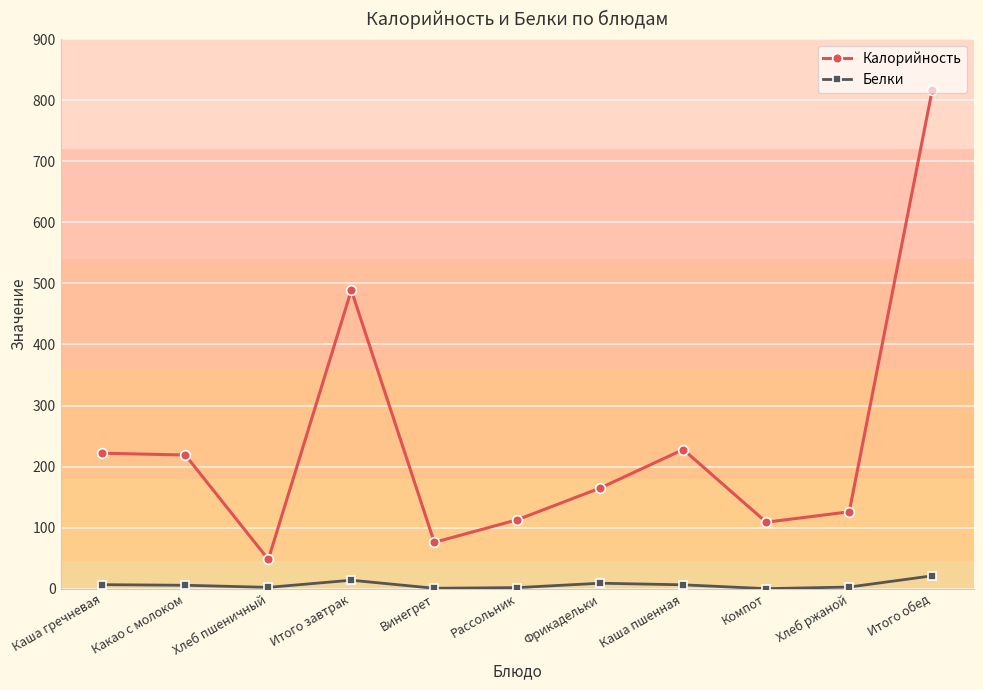

Is this an area chart (filled region under the line)?

No